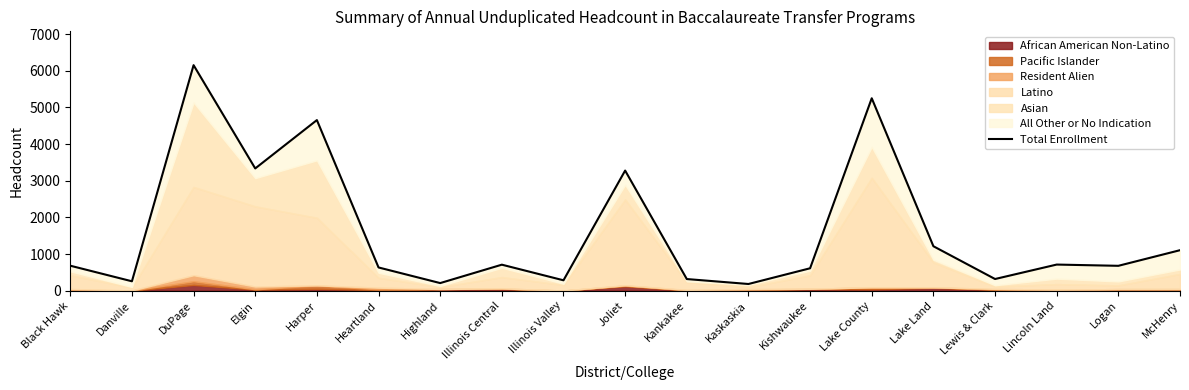

What position from the left is Lake Land?

15